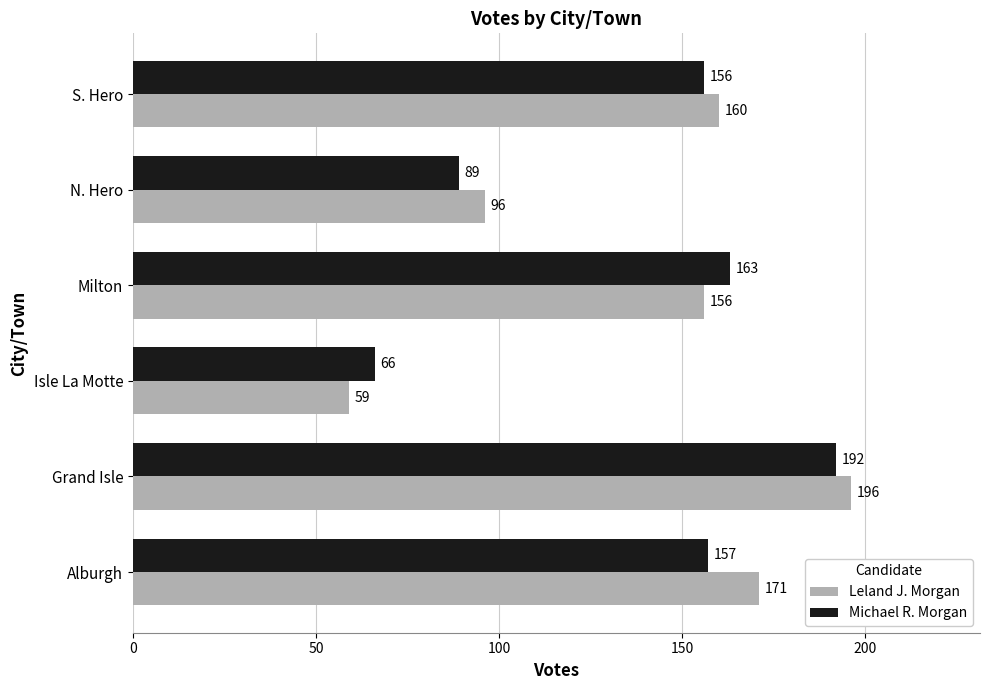

Rank the series by their average value, from highest to lowest.

Leland J. Morgan, Michael R. Morgan